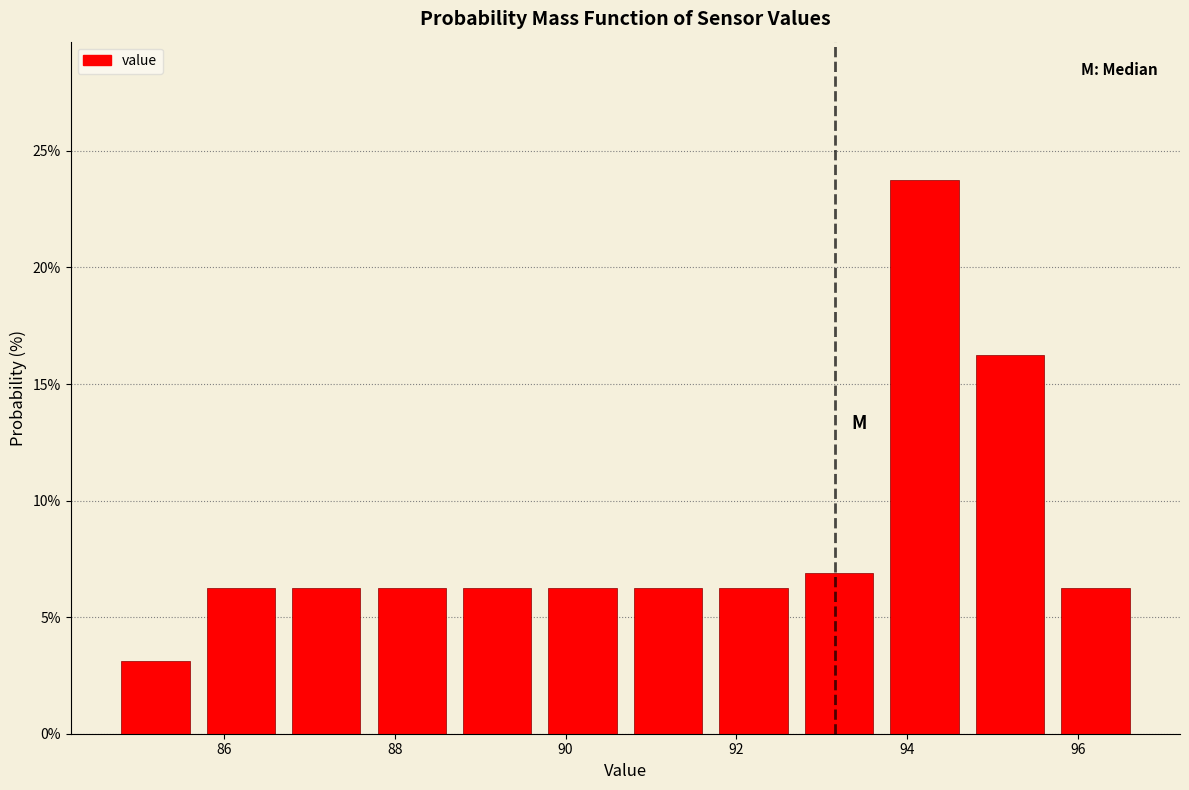

What is the height of the bar covering 89.7 to 90.7 on the x-axis? Neither the bar edges nor the heights are printed on the chart, so give them approximately, as read against the axes.

6.5